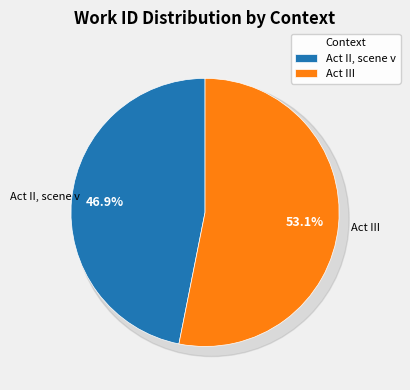

The Act III slice represents 63% of the pie. True or false?

False